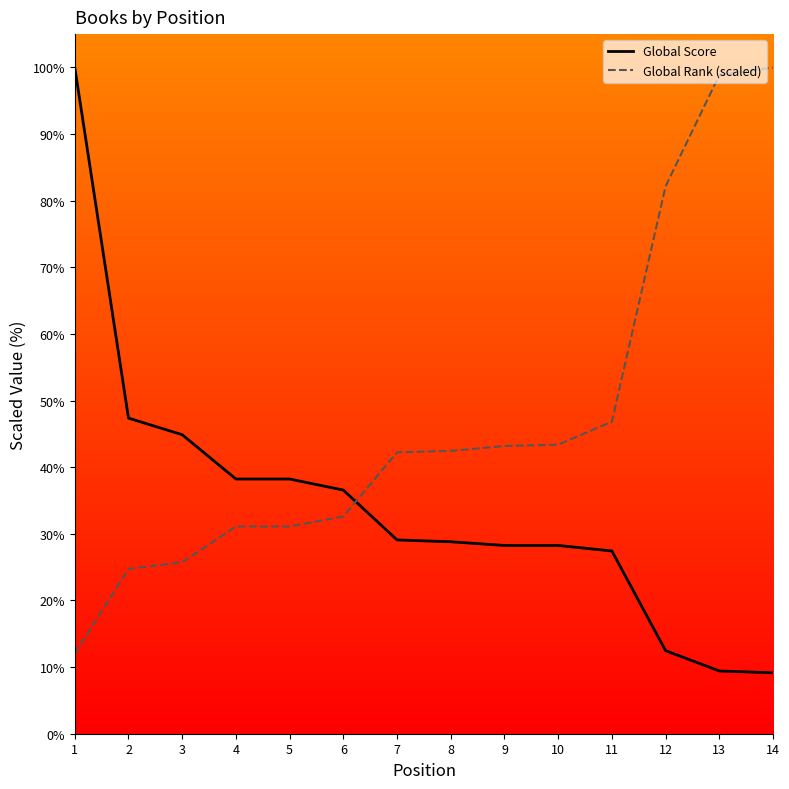

At which category does the chart reach its peak across all series?

1